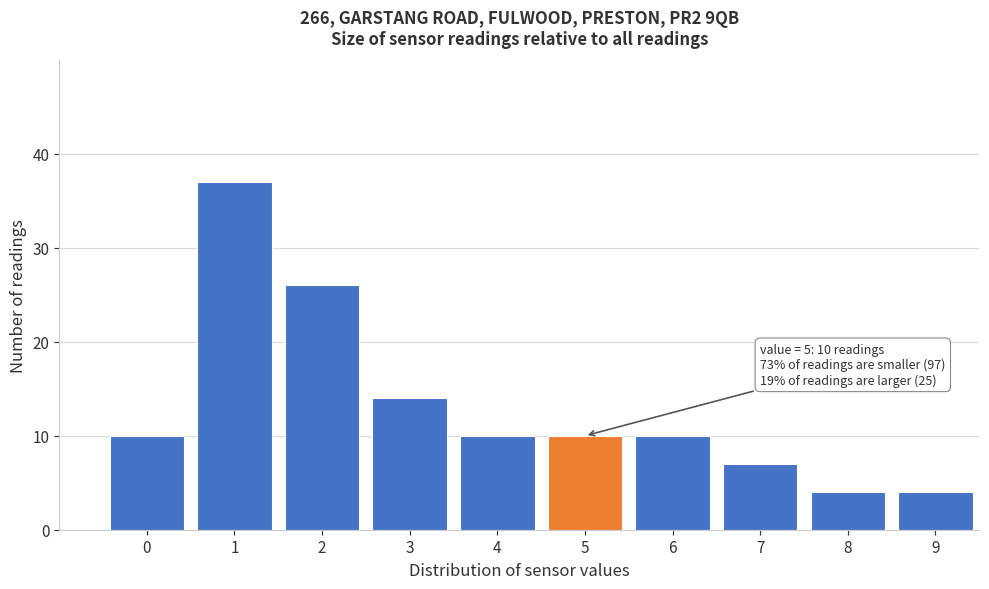

Reading right to left, list all the values displayed in this chart.

4	4	7	10	10	10	14	26	37	10